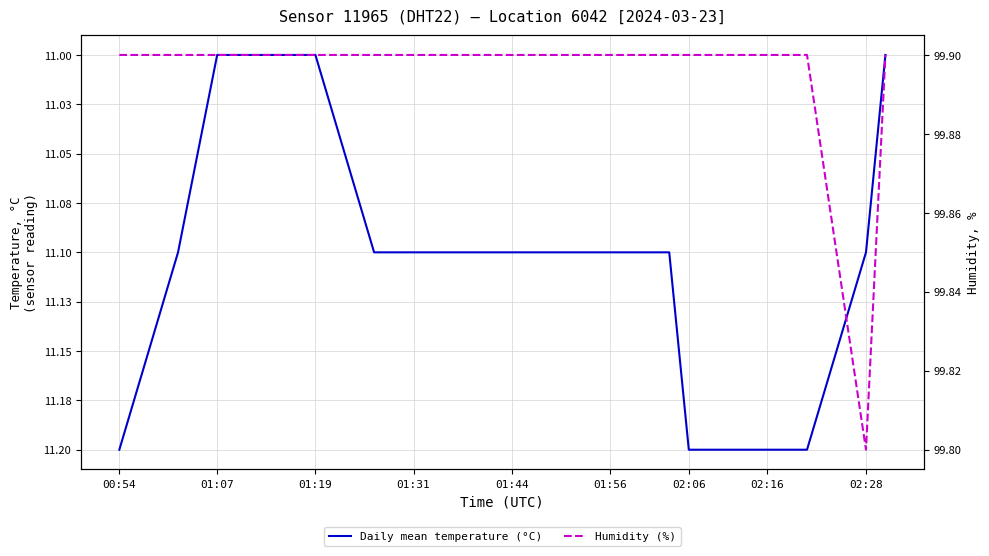

What is the approximate value of Humidity (%) at 01:56?

99.9